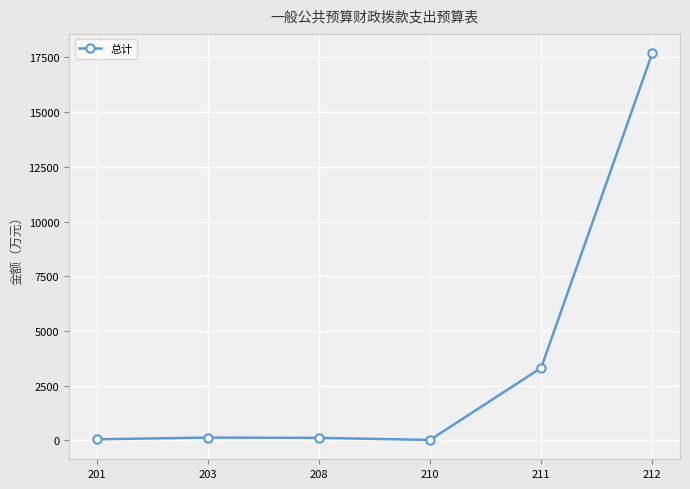

What is the greatest value displayed?

17690.8